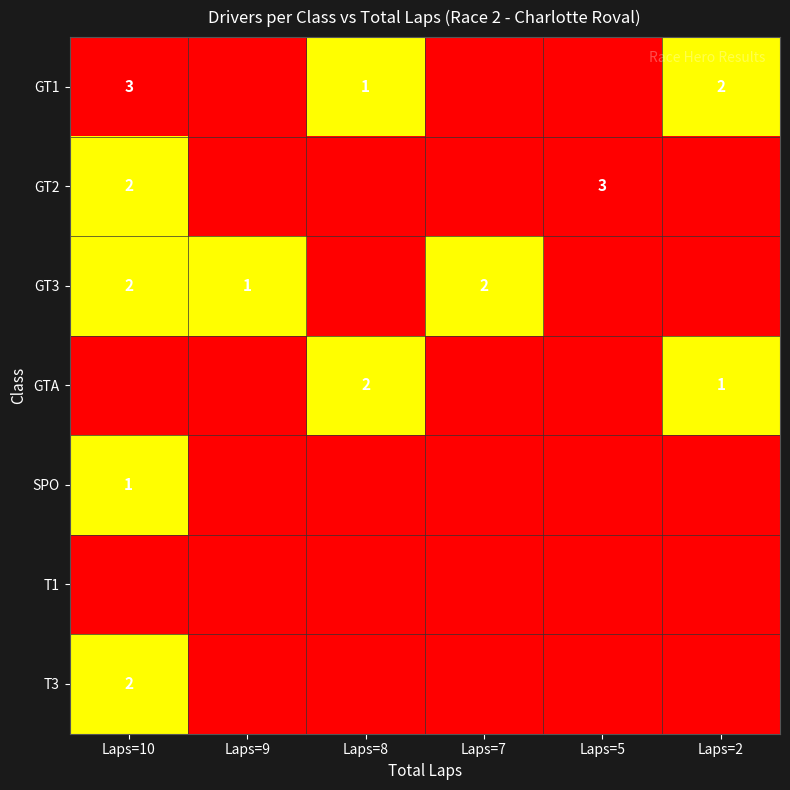

What is the sum of the GT2 values at Laps=10 and Laps=5?

5